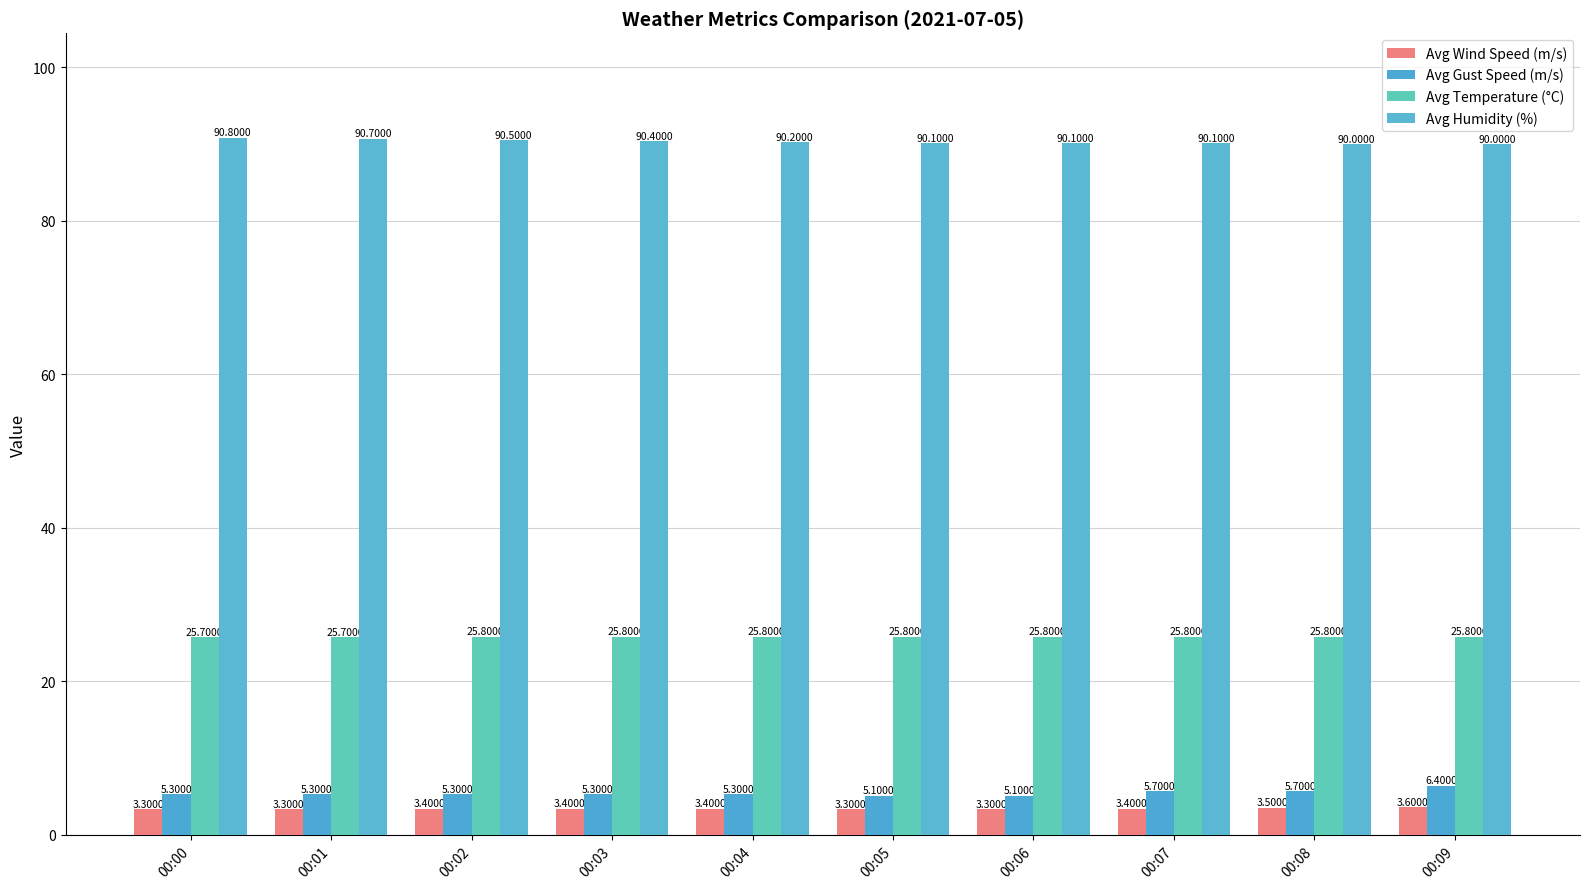

Reading left to right, transcribe all the data shown in this chart.

Avg Wind Speed (m/s): 3.3	3.3	3.4	3.4	3.4	3.3	3.3	3.4	3.5	3.6
Avg Gust Speed (m/s): 5.3	5.3	5.3	5.3	5.3	5.1	5.1	5.7	5.7	6.4
Avg Temperature (°C): 25.7	25.7	25.8	25.8	25.8	25.8	25.8	25.8	25.8	25.8
Avg Humidity (%): 90.8	90.7	90.5	90.4	90.2	90.1	90.1	90.1	90.0	90.0